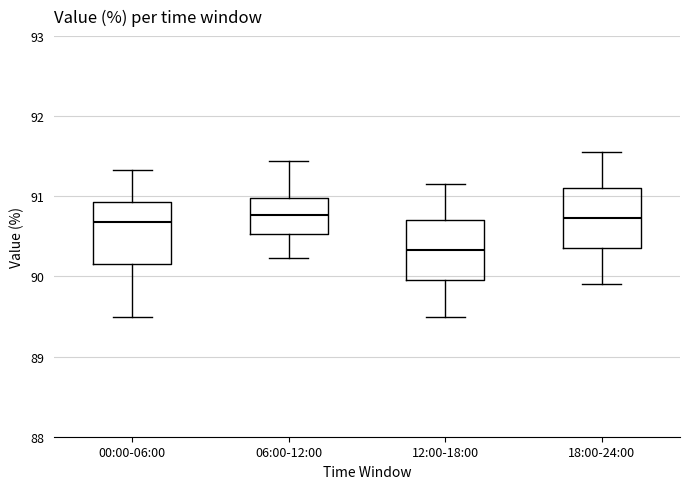

Reading left to right, transcribe this box plot: for each box, give where its median line is, the range the box spans, and where its two whiskers end, as read against the y-axis. The values are not printed on the chart, so give them approximately, as read against the axis.

00:00-06:00: median 90.7, box 90.2 to 90.9, whiskers 89.5 to 91.3
06:00-12:00: median 90.8, box 90.5 to 91.0, whiskers 90.2 to 91.4
12:00-18:00: median 90.3, box 90.0 to 90.7, whiskers 89.5 to 91.2
18:00-24:00: median 90.7, box 90.4 to 91.1, whiskers 89.9 to 91.6